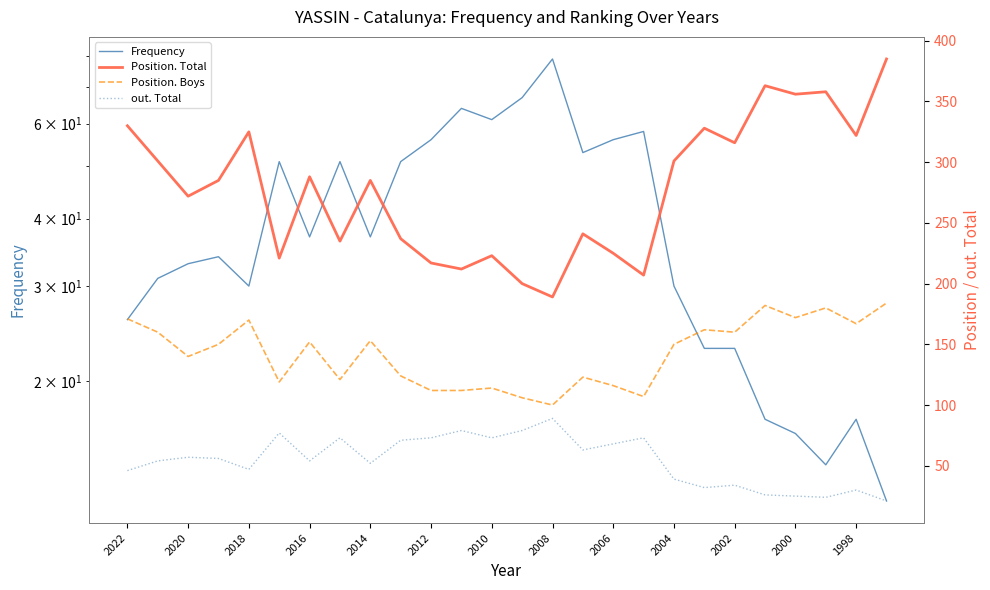

Which series has the largest range (max minus min)?

Position. Total